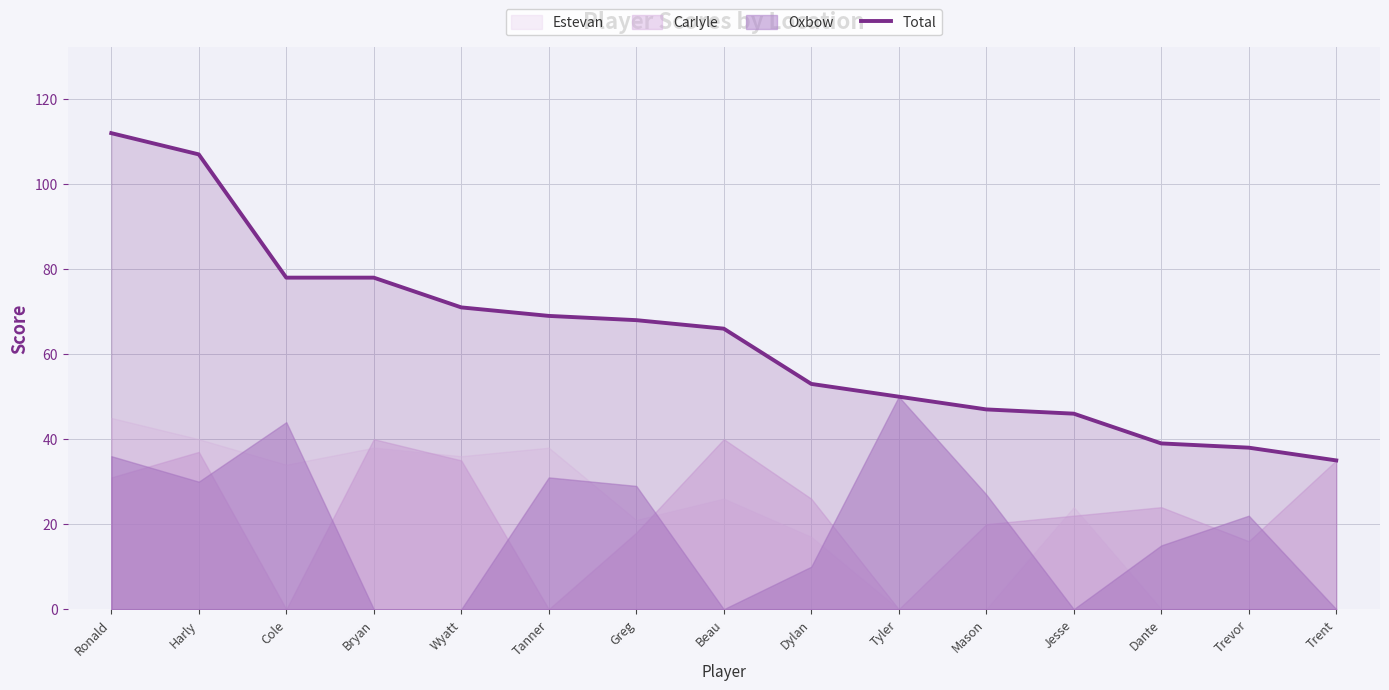

How many data points does each series have?

15